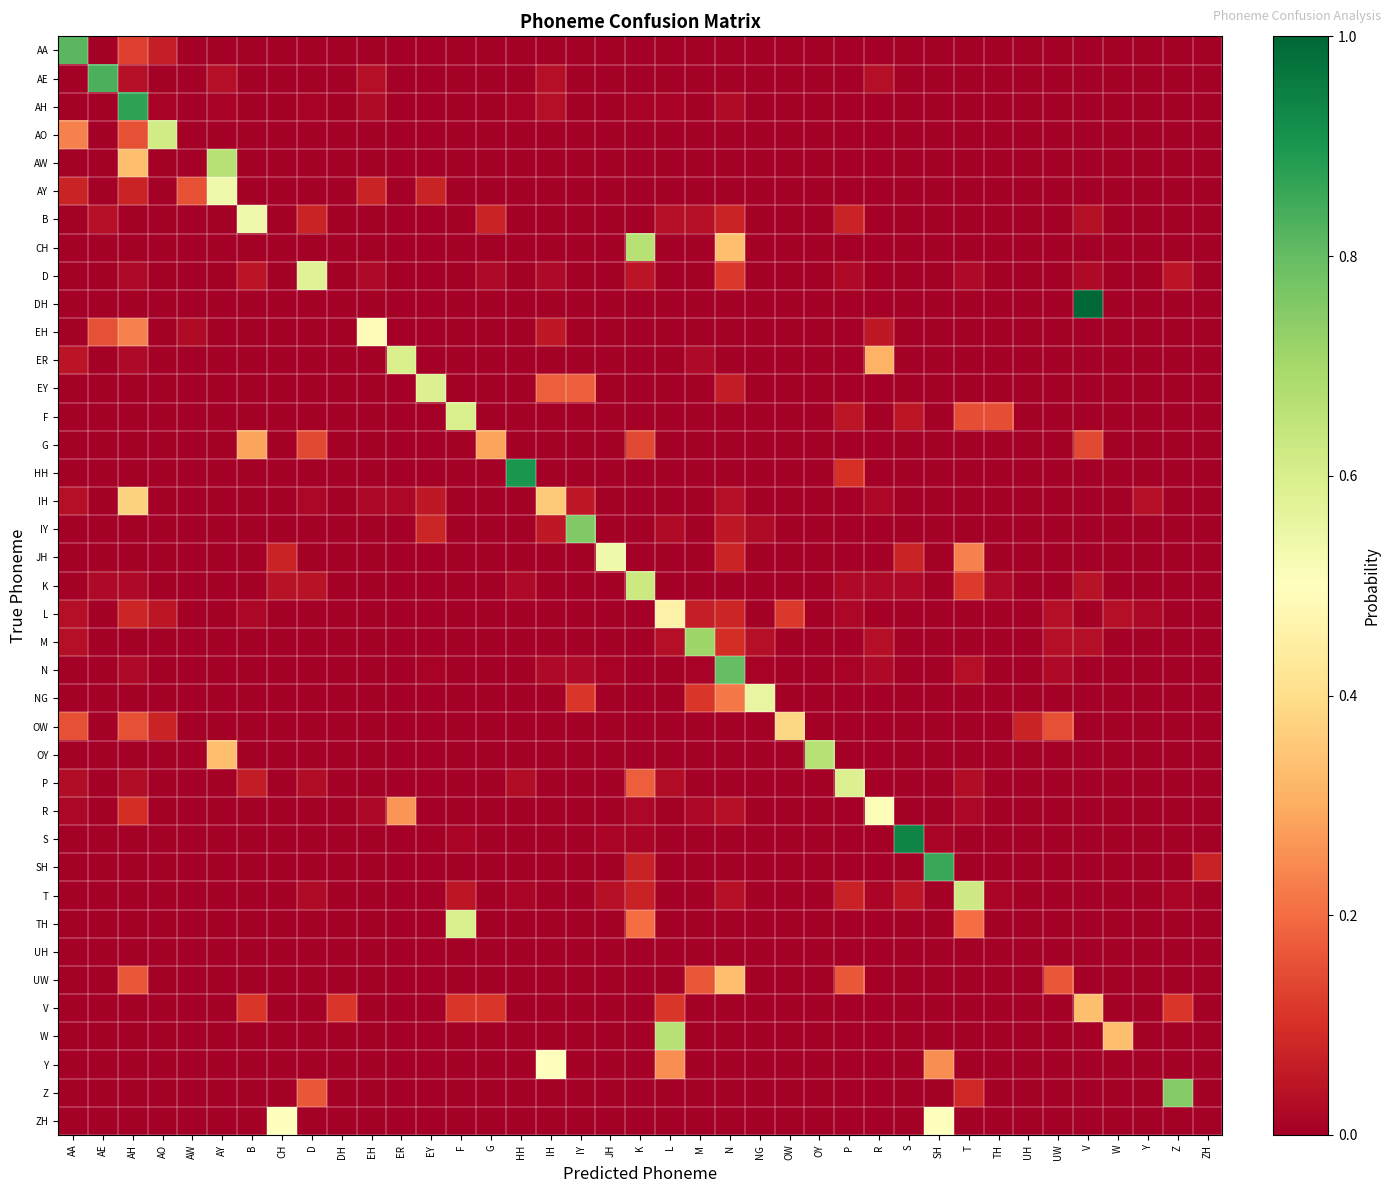

Which series has the largest range (max minus min)?

DH